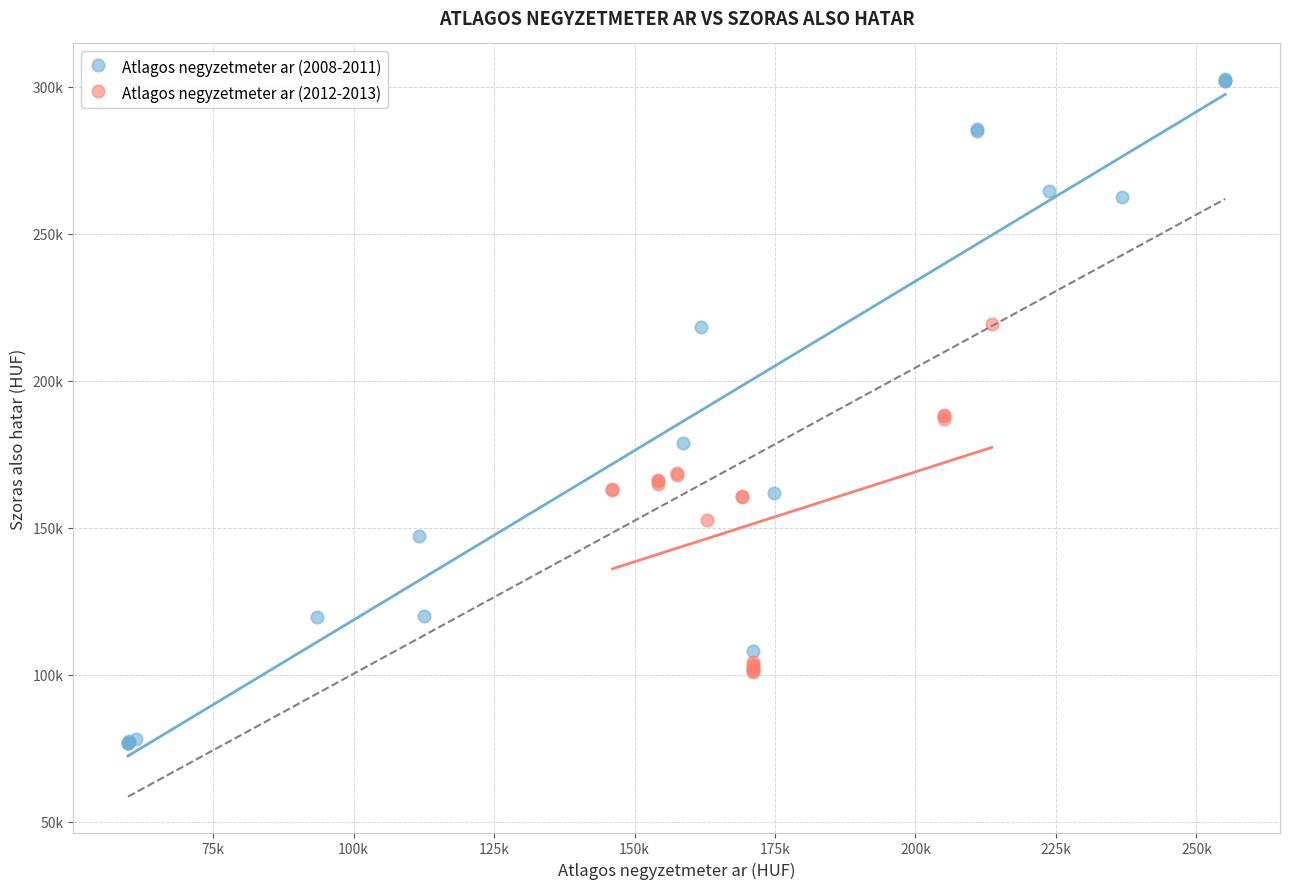

What are all the series names shown in the legend?

Atlagos negyzetmeter ar (2008-2011), Atlagos negyzetmeter ar (2012-2013)